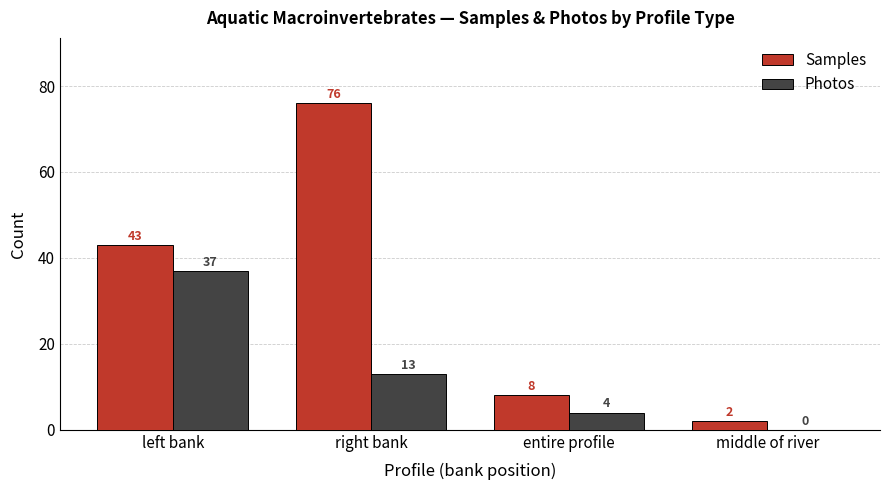

What is the maximum value shown in the chart?

76